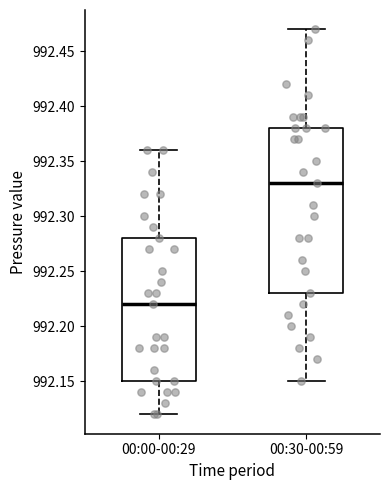

Where is the upper edge of the box for 00:30-00:59 on the y-axis? The values are not printed on the chart, so give them approximately, as read against the axis.

992.38